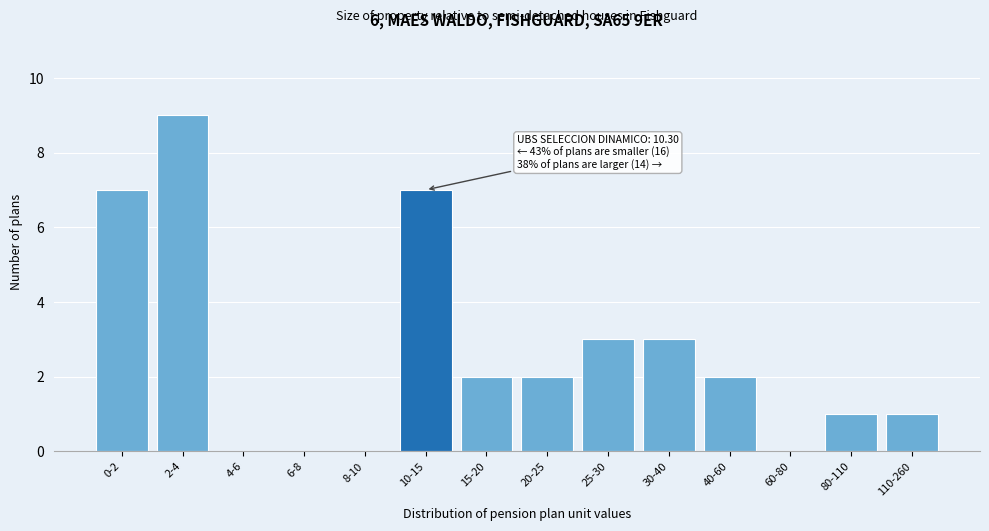

Reading left to right, what are all the values shown in this chart?

0-2=7	2-4=9	4-6=0	6-8=0	8-10=0	10-15=7	15-20=2	20-25=2	25-30=3	30-40=3	40-60=2	60-80=0	80-110=1	110-260=1